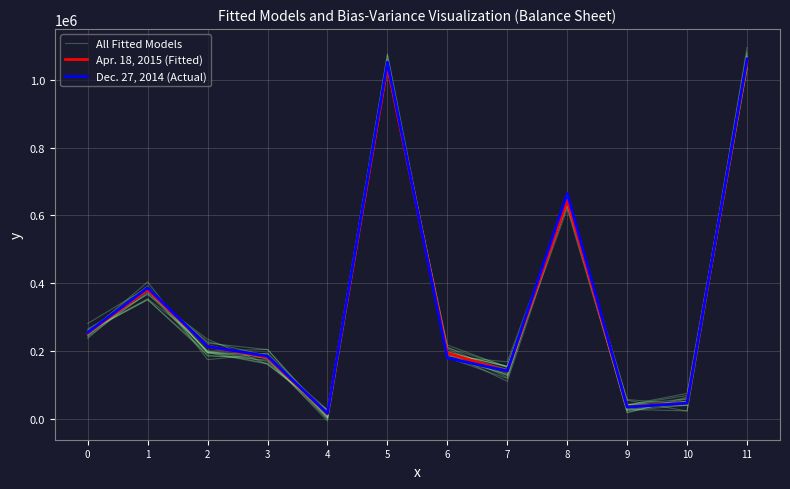

Reading left to right, list all the values displayed in this chart.

All Fitted Models: 0=260094.7	1=378017.0	2=222616.3	3=203488.4	4=10222.7	5=1036501.9	6=217164.2	7=151071.5	8=634496.9	9=42323.4	10=38971.7	11=1047697.1
Apr. 18, 2015 (Fitted): 0=252644.0	1=380091.0	2=212901.0	3=180643.0	4=13735.0	5=1040014.0	6=193476.0	7=139560.0	8=641539.0	9=34185.0	10=45923.0	11=1054683.0
Dec. 27, 2014 (Actual): 0=254401.0	1=385889.0	2=212901.0	3=184159.0	4=15033.0	5=1052383.0	6=178731.0	7=140315.0	8=664130.0	9=33591.0	10=45383.0	11=1062150.0